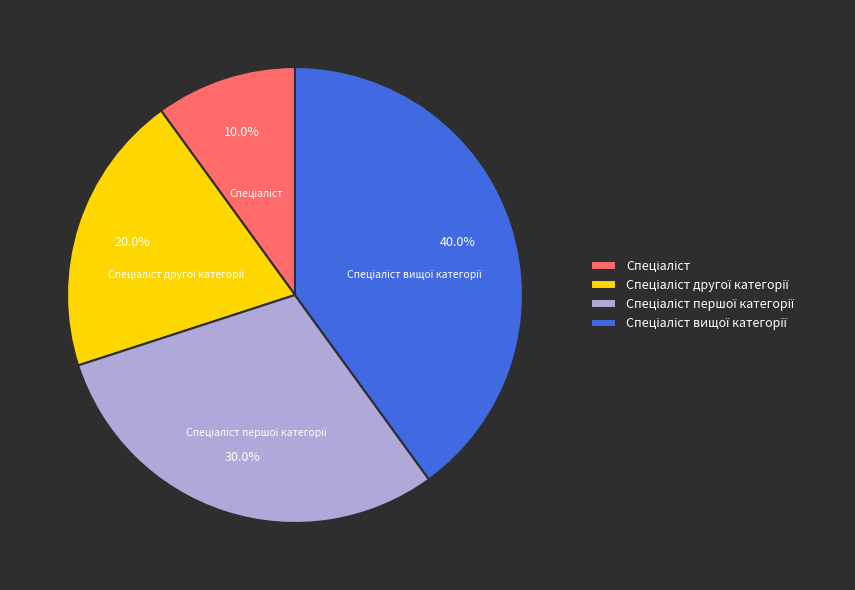

Is there a majority slice in this chart?

No